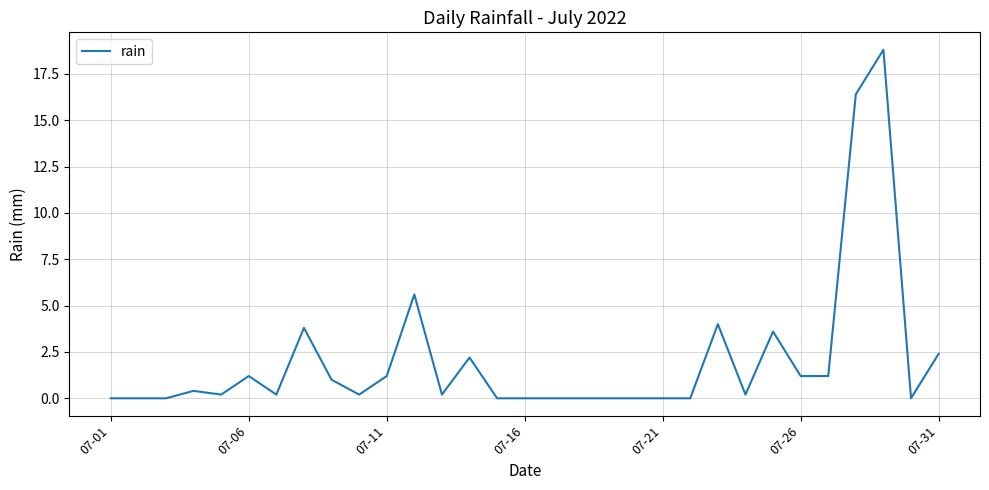

What is the greatest value displayed?

18.8